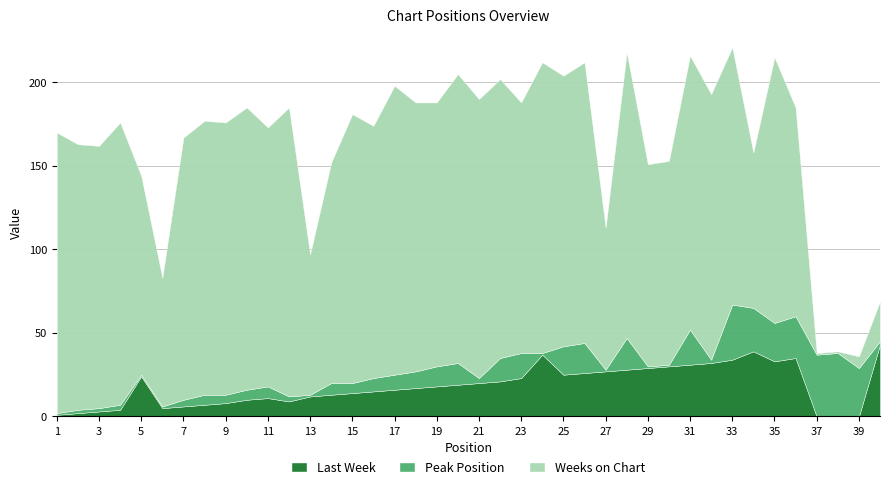

Which series changed the most between 10 and 34?

Weeks on Chart